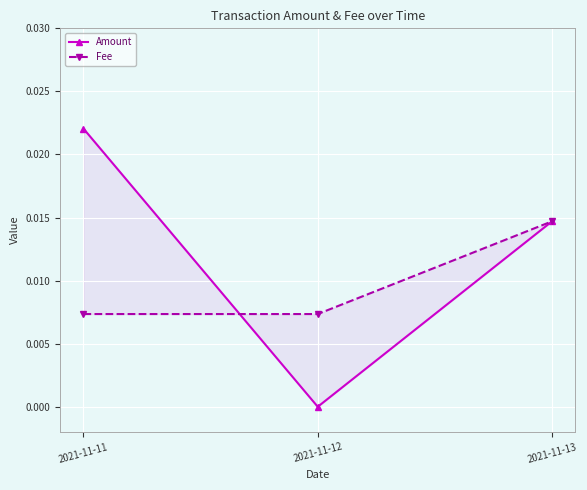

What are all the series names shown in the legend?

Amount, Fee